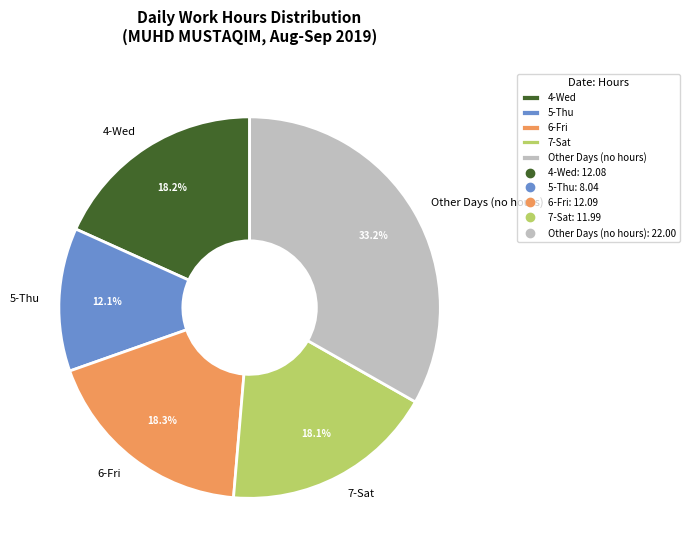

To the nearest percent, what is the average slice percentage?

20%